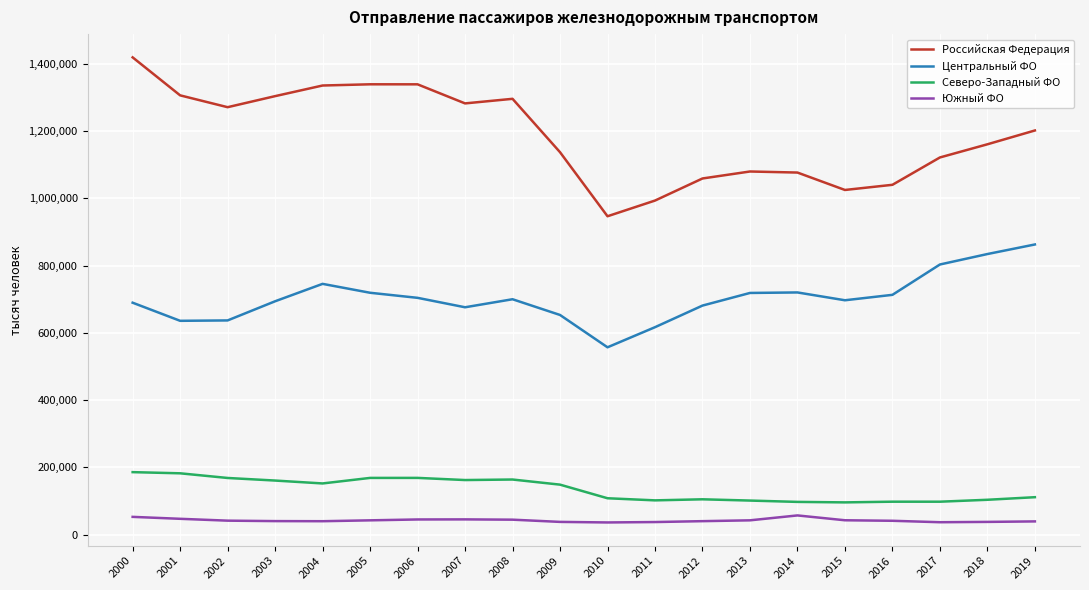

Where is the first local maximum for Центральный ФО?

2004